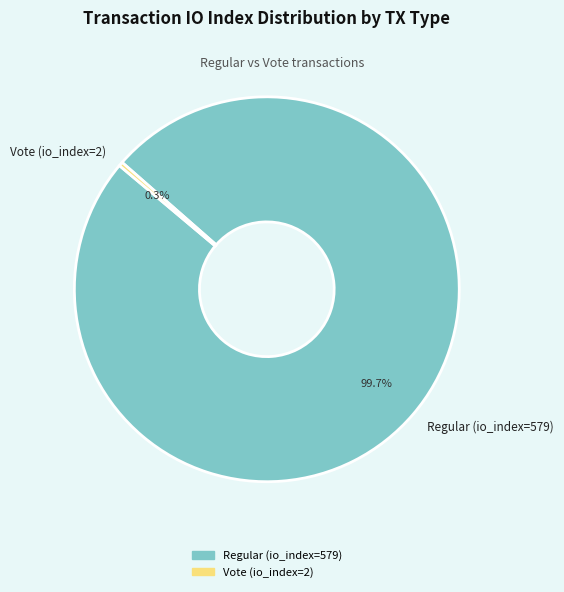

Rank the categories by value from highest to lowest.

Regular (io_index=579), Vote (io_index=2)